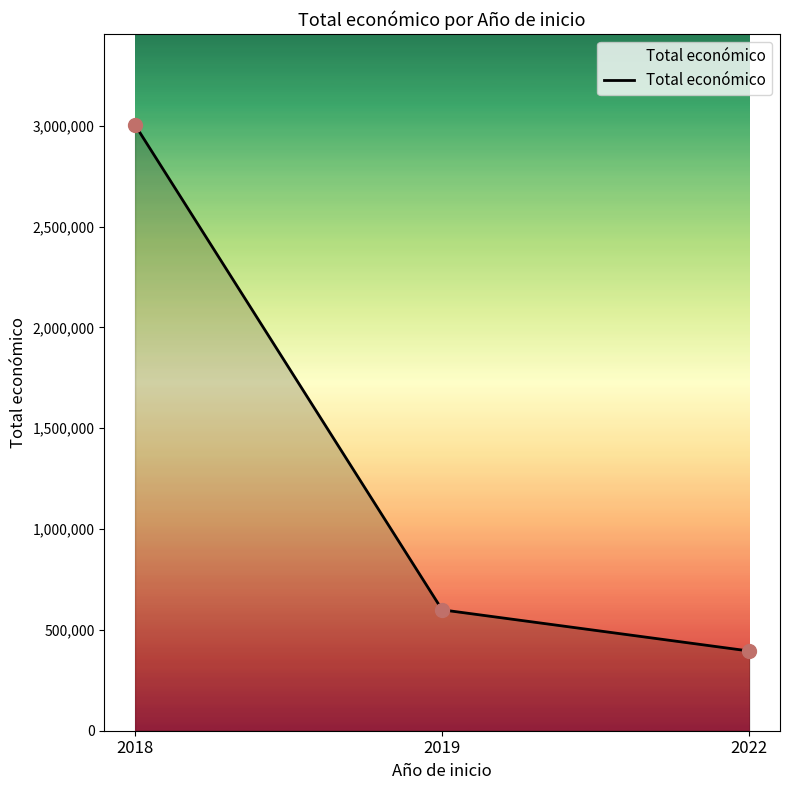

Approximately how many times larger is the value at 2022 compared to 2019?

0.7